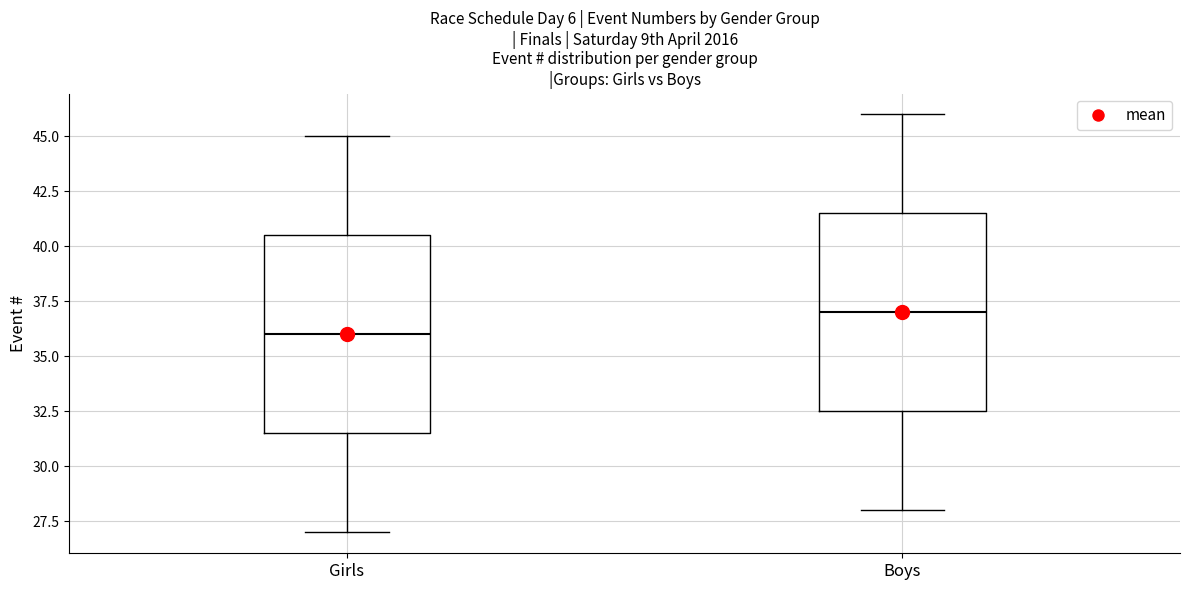

Where does the median line of the box for Girls sit on the y-axis? The values are not printed on the chart, so give them approximately, as read against the axis.

36.0